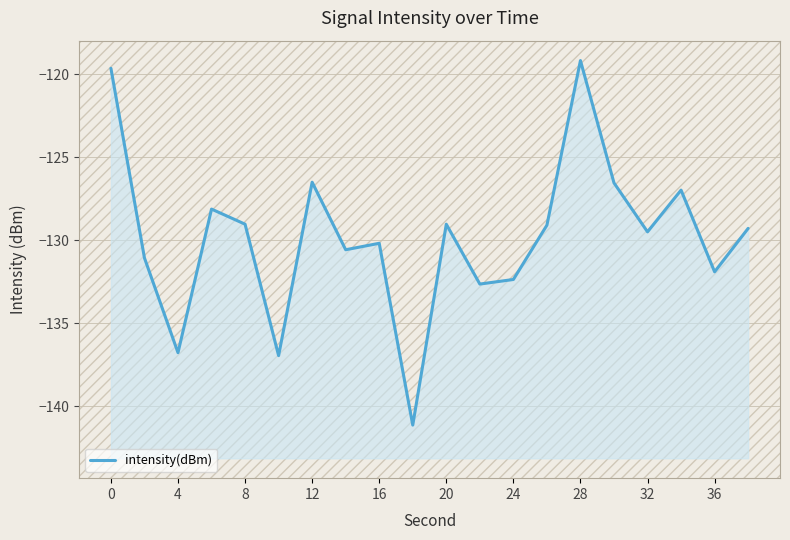

What is the sum of all values?

-2596.3